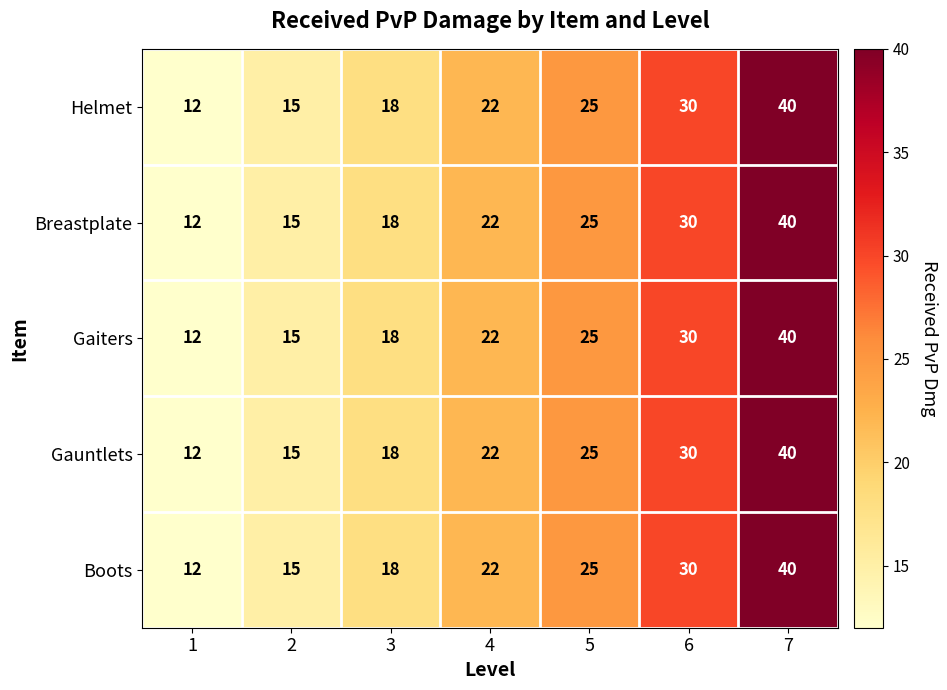

Is it true that Boots equals 7 at 1?

False